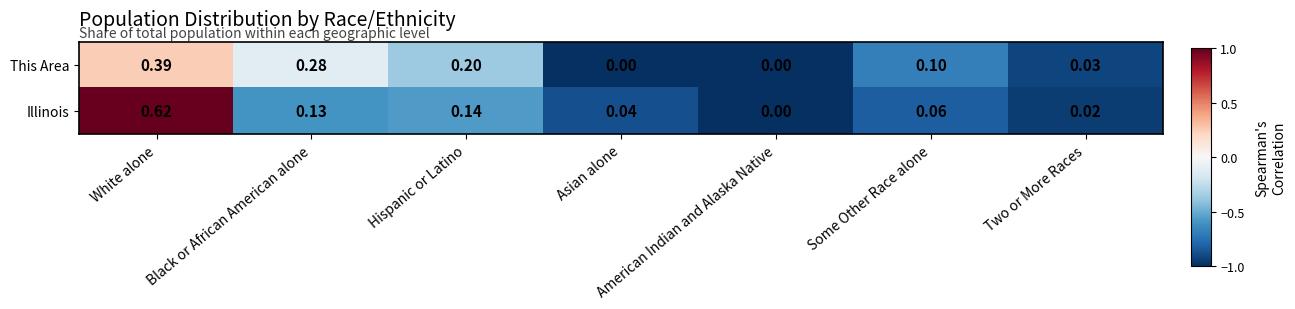

Which category has the lowest value in the Illinois series?

American Indian and Alaska Native